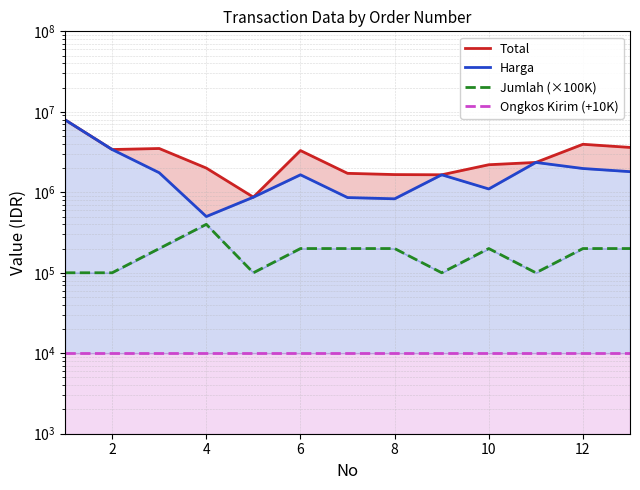

True or false: Harga and Jumlah (×100K) cross at least once.

False